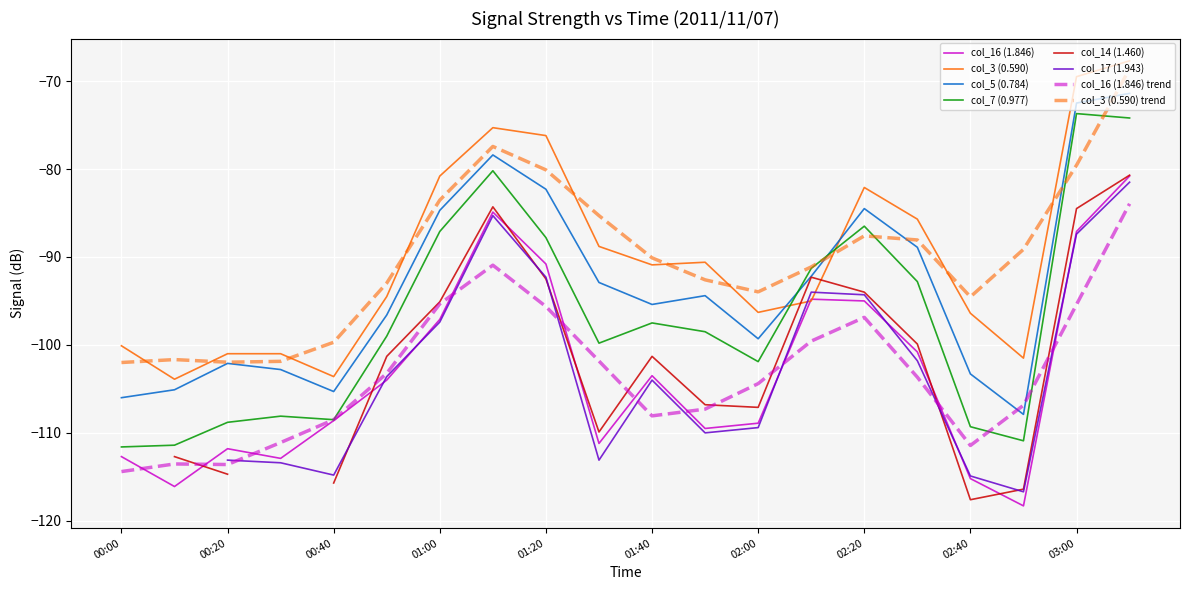

What is the difference between the maximum and minimum values in the col_16 (1.846) series?

37.5